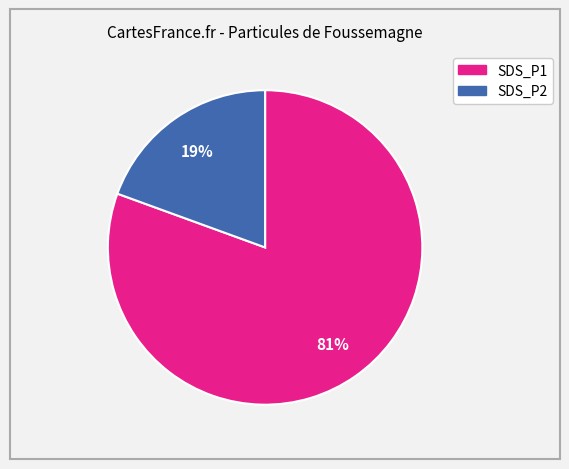

What percentage is the SDS_P1 slice, to the nearest percent?

81%